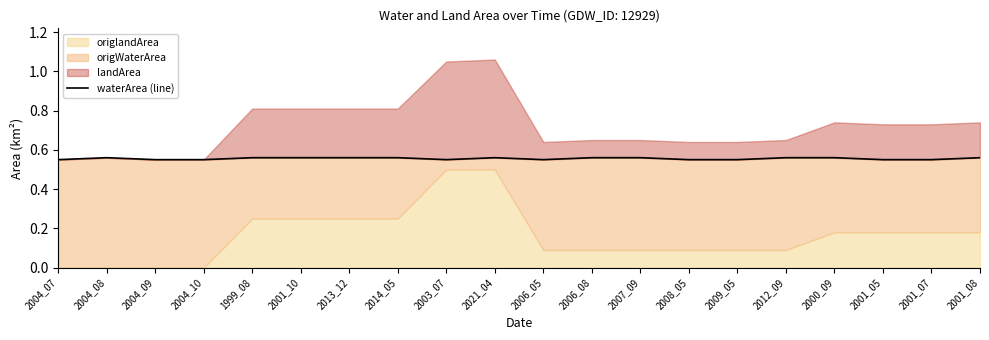

Reading left to right, extract all data points from this chart.

0.6	0.6	0.6	0.6	0.6	0.6	0.6	0.6	0.6	0.6	0.6	0.6	0.6	0.6	0.6	0.6	0.6	0.6	0.6	0.6